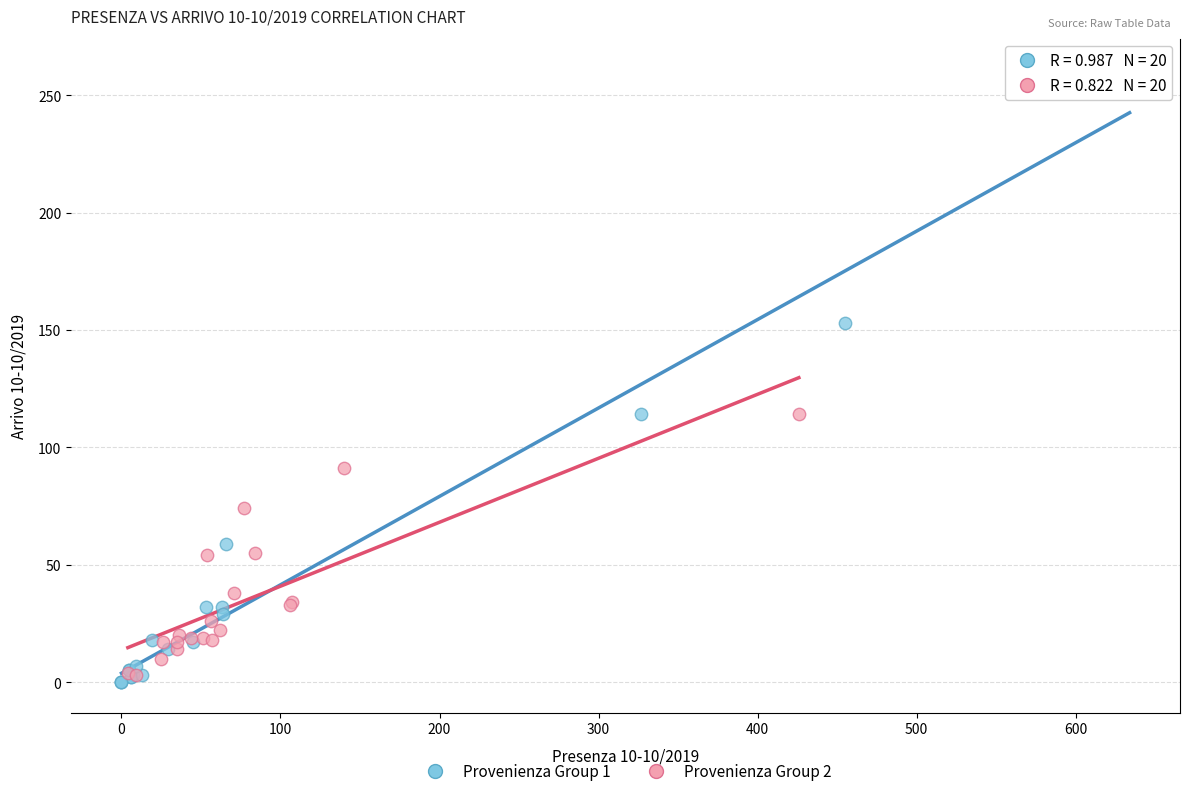

Which series has the largest Y range (max minus min)?

Provenienza Group 1